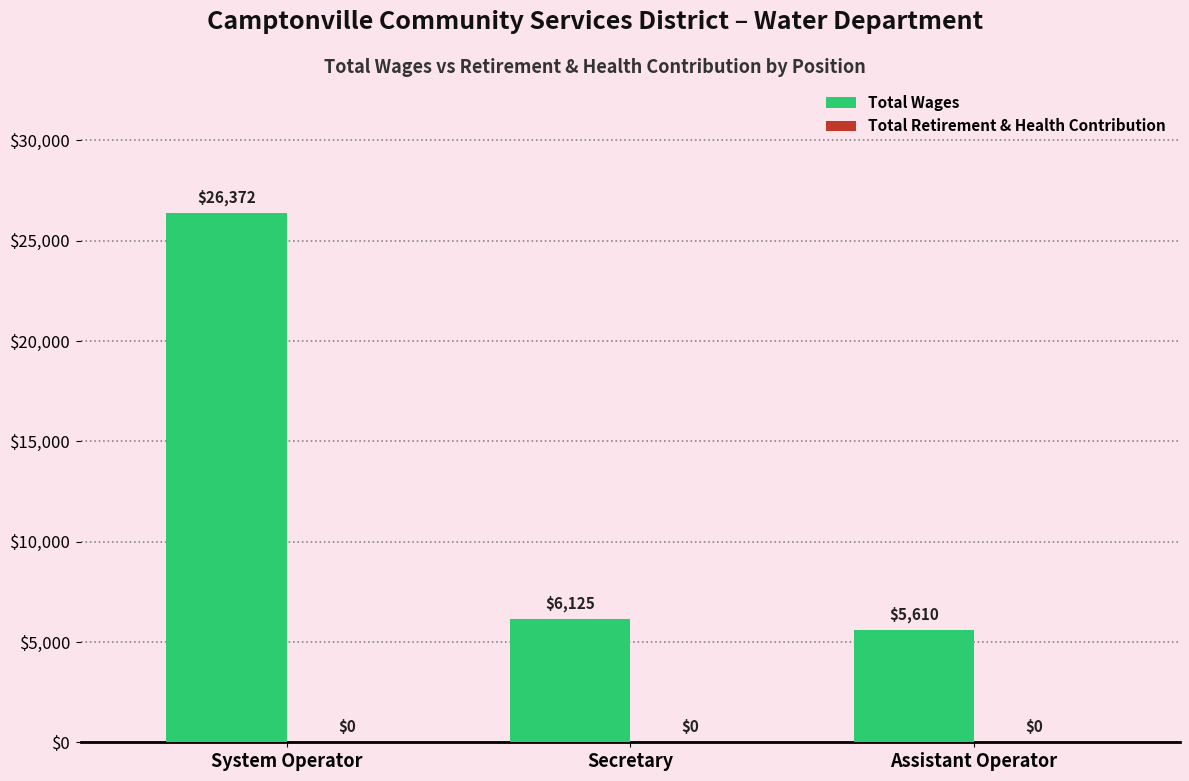

Reading left to right, what are all the values shown in this chart?

System Operator=26372	Secretary=6125	Assistant Operator=5610